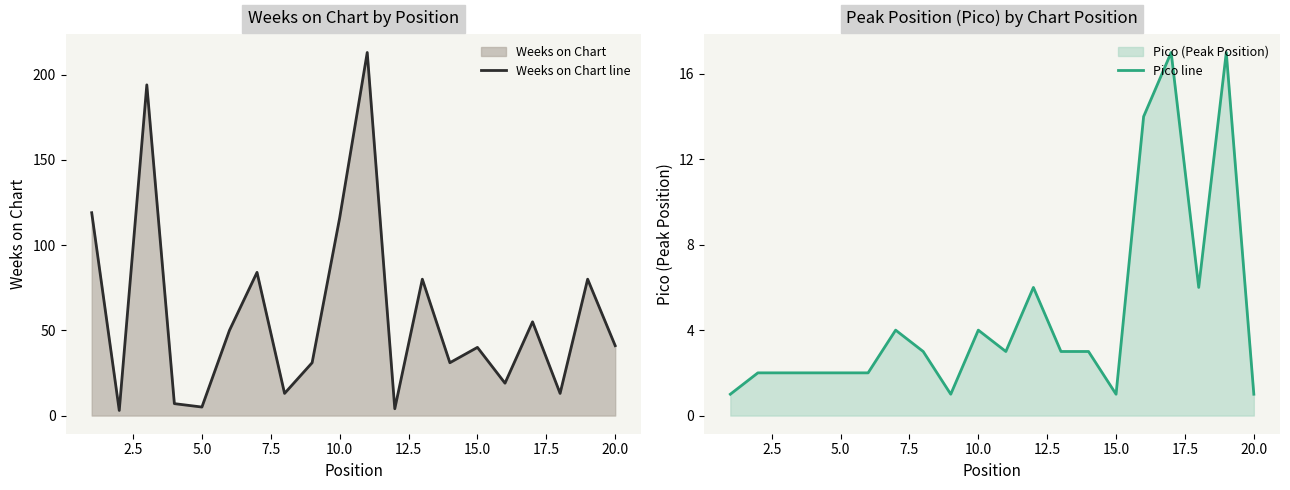

Reading right to left, transcribe all the data shown in this chart.

Weeks on Chart line: 41	80	13	55	19	40	31	80	4	213	116	31	13	84	50	5	7	194	3	119
Pico line: 1	17	6	17	14	1	3	3	6	3	4	1	3	4	2	2	2	2	2	1